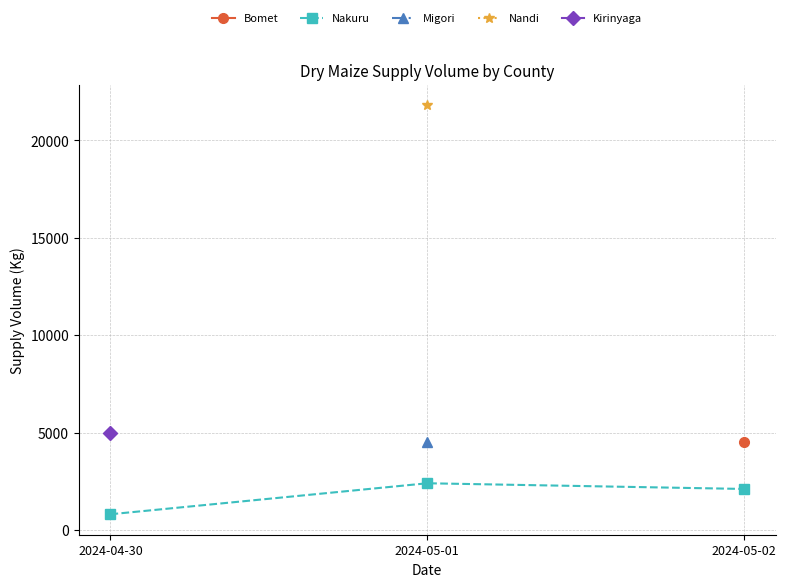

What is the label of the 3rd point from the left?

2024-05-02